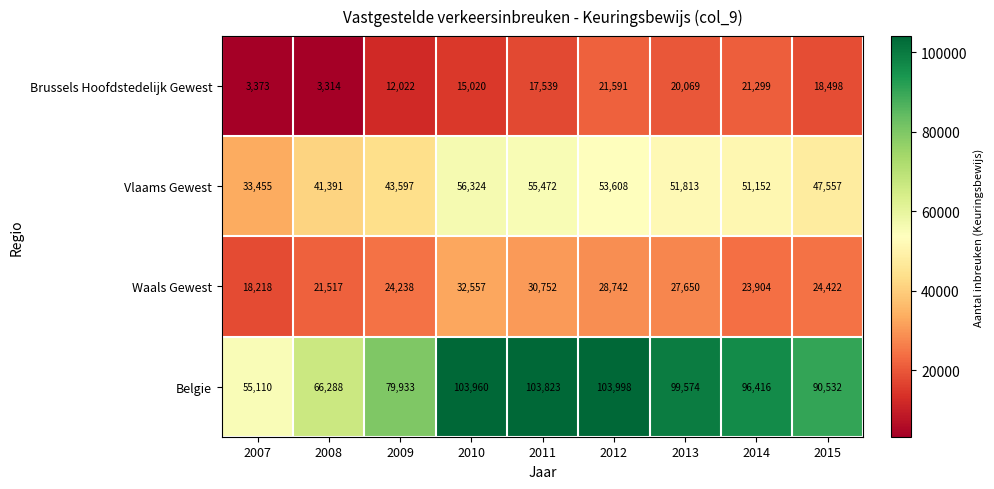

Rank the series at 2009 from highest to lowest value.

Belgie, Vlaams Gewest, Waals Gewest, Brussels Hoofdstedelijk Gewest